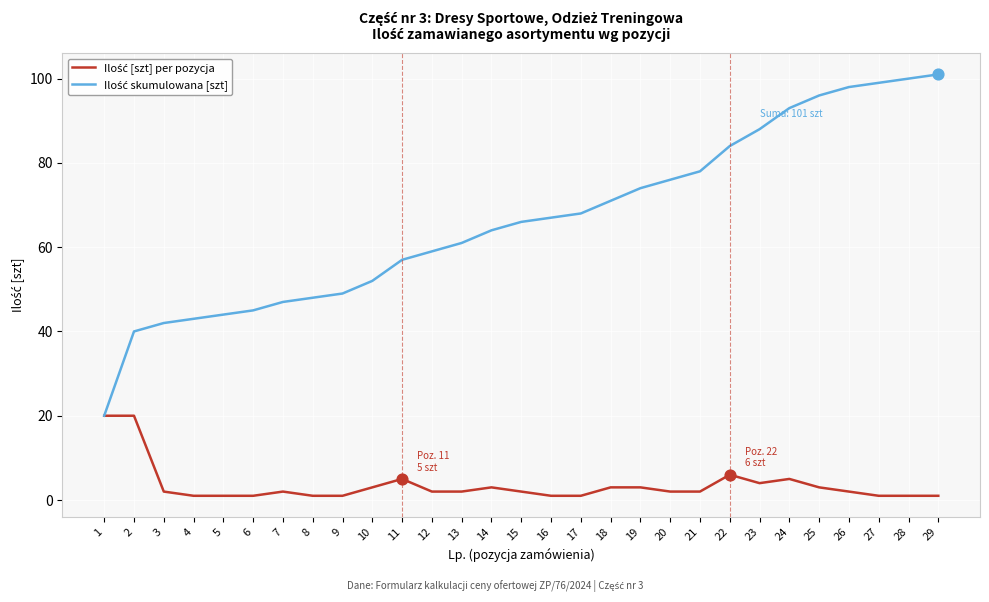

At how many categories does at least one series exceed 16?

29